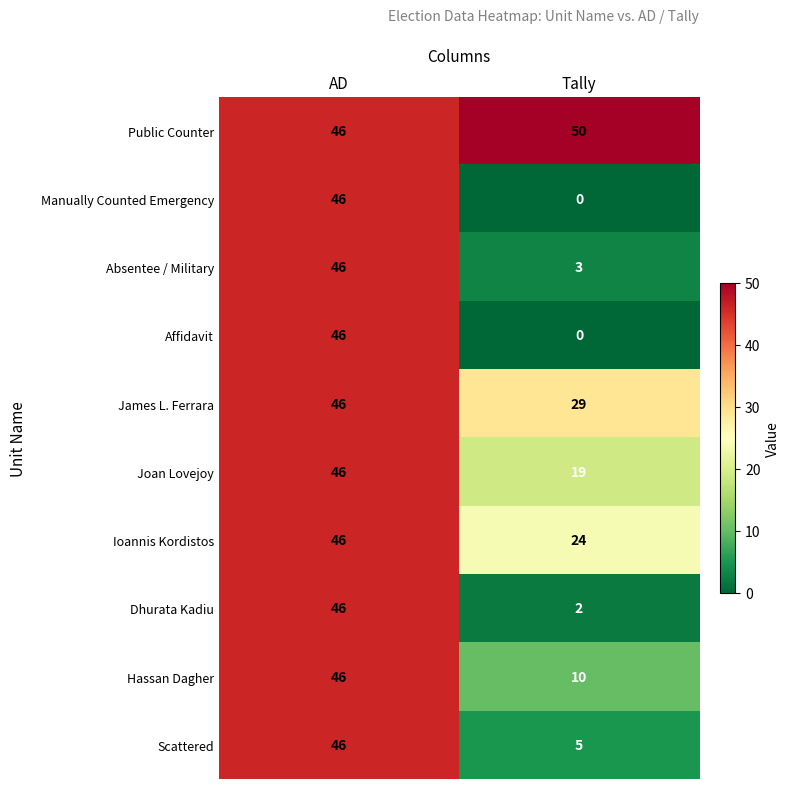

What is the difference between the Ioannis Kordistos values at Tally and AD?

22